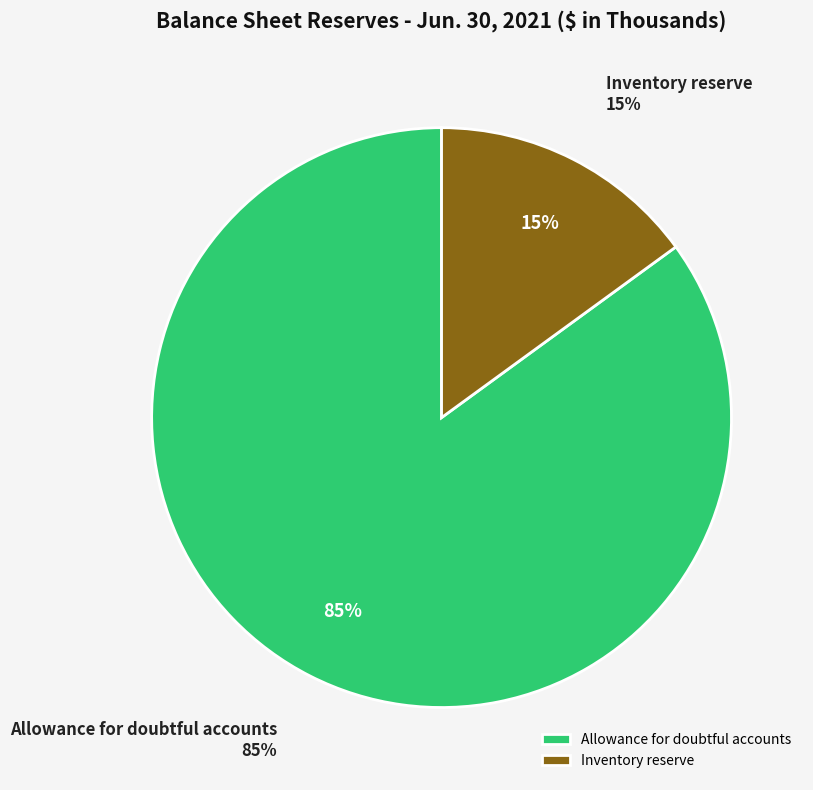

What percentage do Inventory reserve and Allowance for doubtful accounts together represent?

100.0%